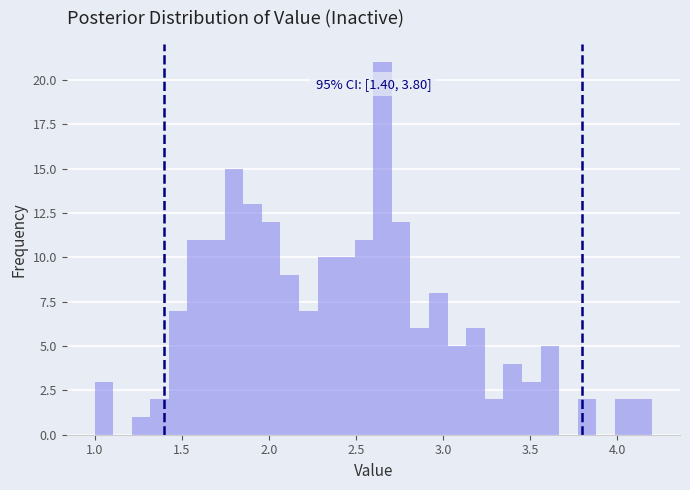

Around what value on the x-axis is the tallest bar? Give the approximate position of its centre, as read against the axis.

2.65